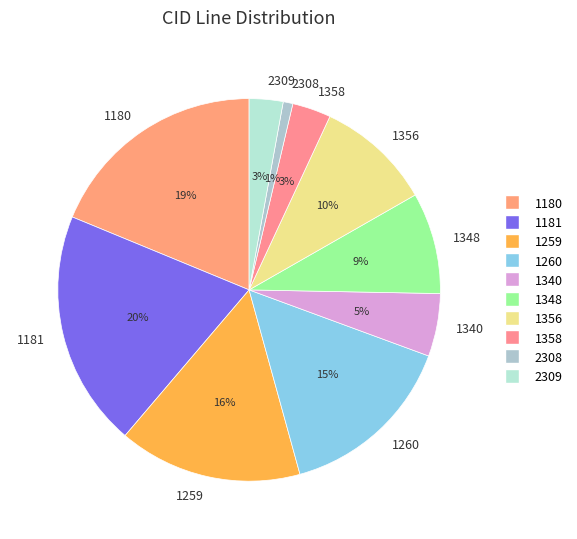

To the nearest percent, what is the average slice percentage?

10%